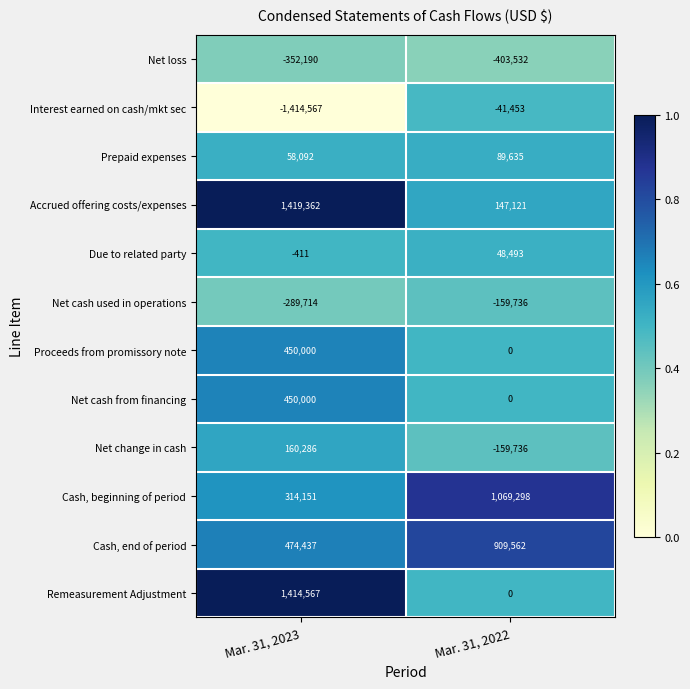

What is the difference between the Net cash used in operations values at Mar. 31, 2022 and Mar. 31, 2023?

129978